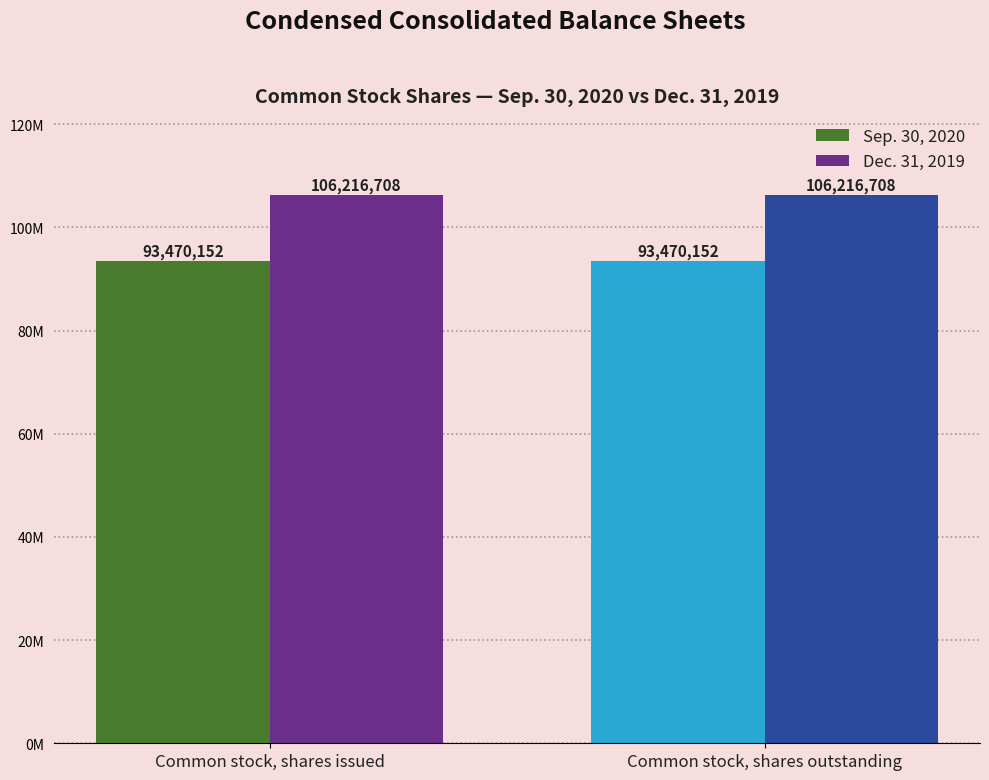

Read the Dec. 31, 2019 value at Common stock, shares issued.

106216708